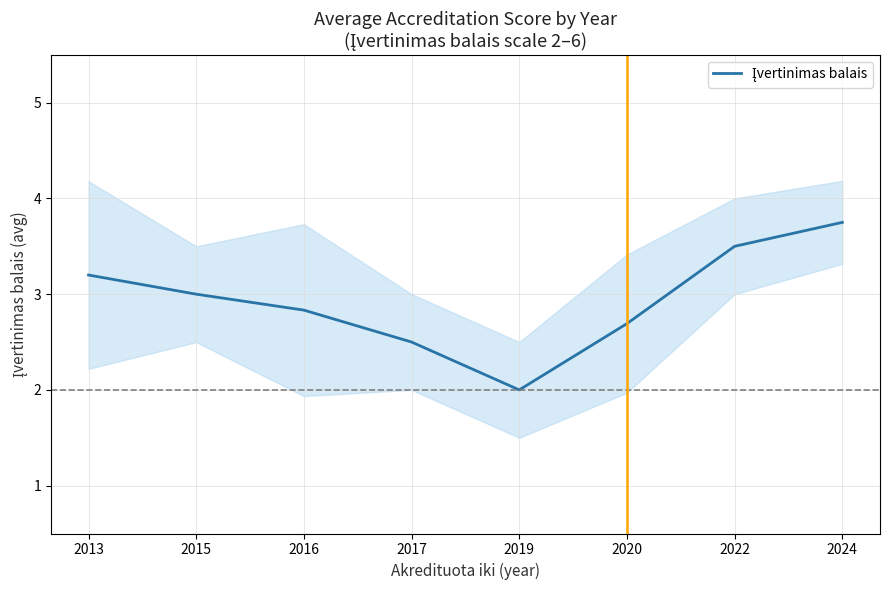

How many data points does each series have?

8